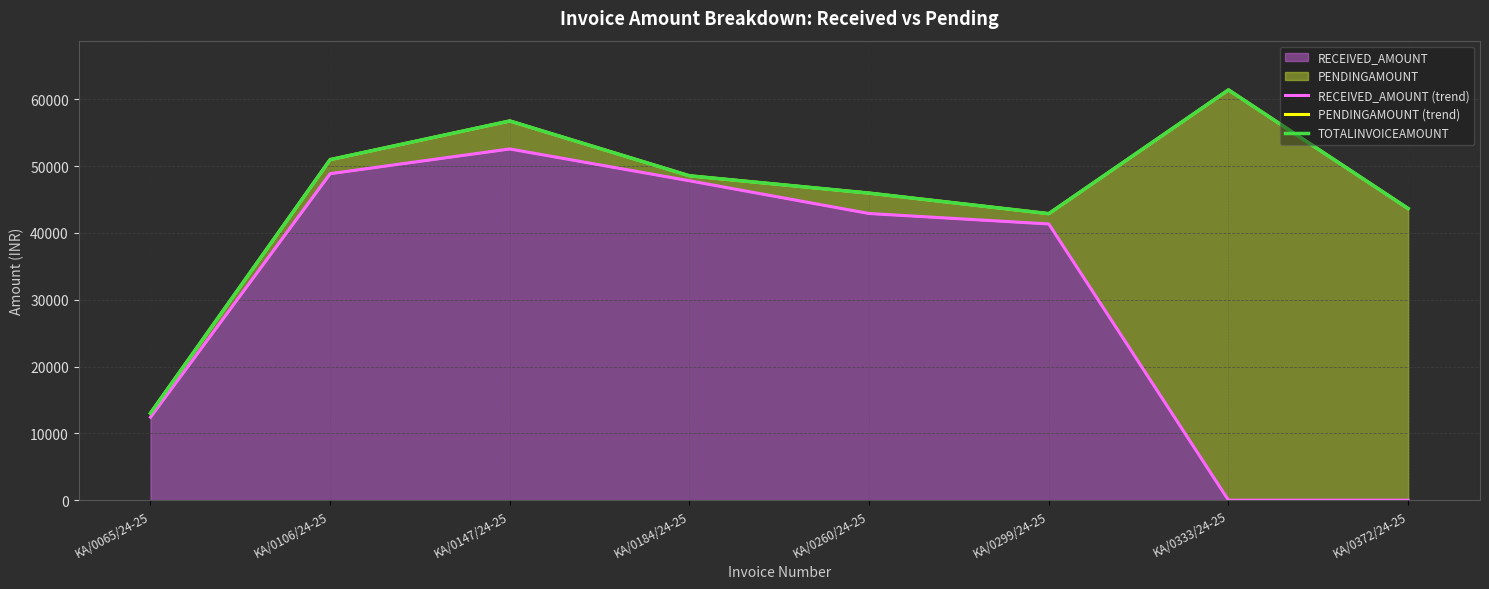

Where is the first local maximum for PENDINGAMOUNT (trend)?

KA/0147/24-25